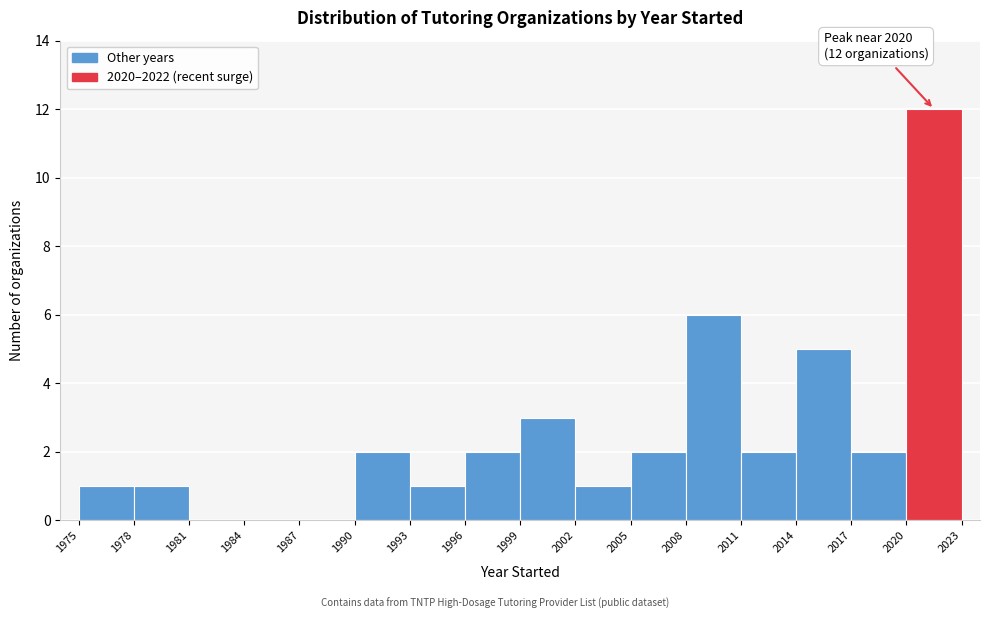

Which range on the x-axis has the tallest bar?

2020 to 2023